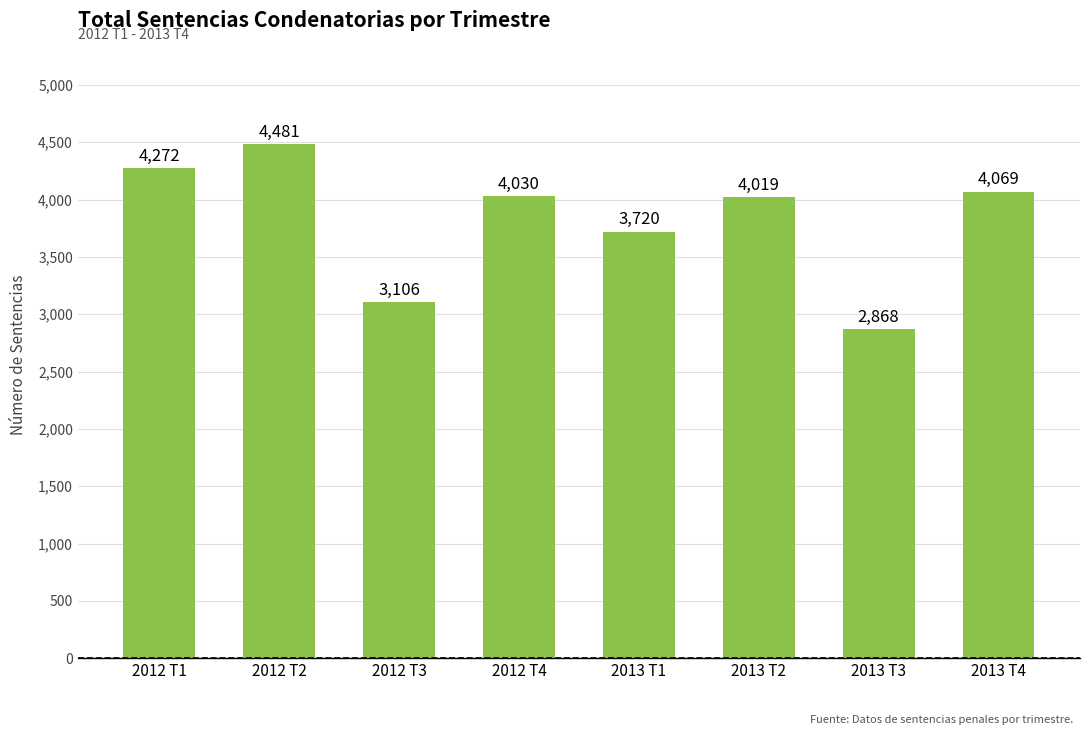

The chart shows a value of 5467 at 2013 T2. True or false?

False